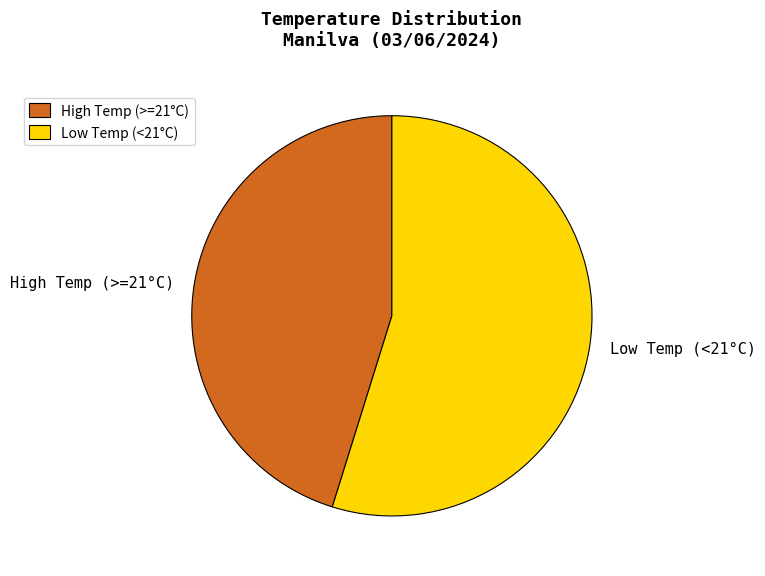

What is the largest slice in the pie chart?

Low Temp (<21°C)